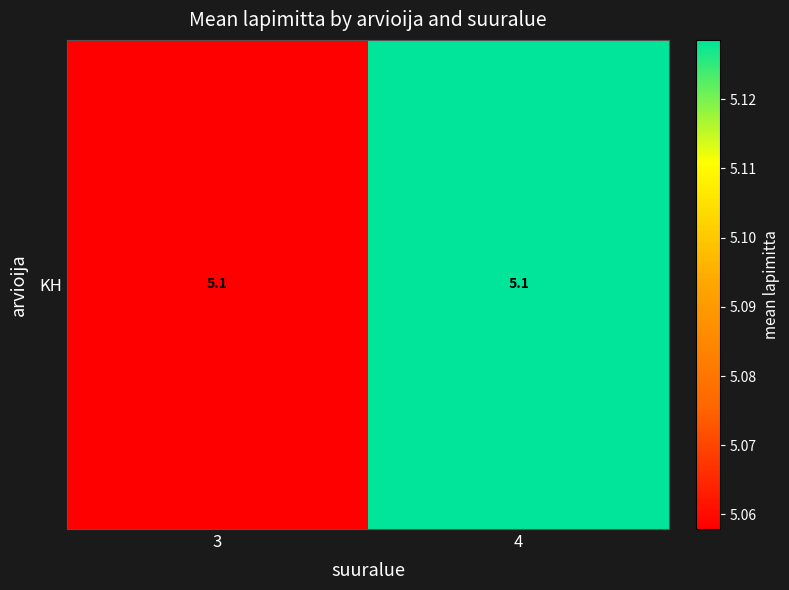

What is the difference between the values at 3 and 4?

0.1